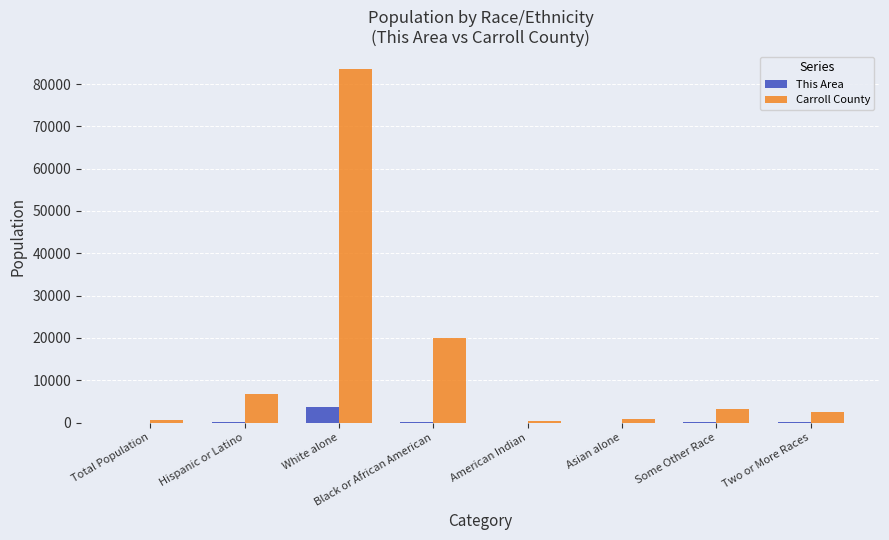

How many data points does each series have?

8